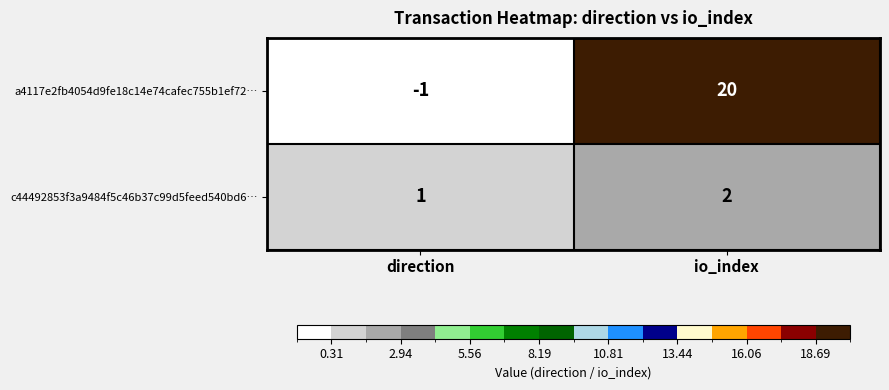

What is the sum of the a4117e2fb4054d9fe18c14e74cafec755b1ef72… values at io_index and direction?

19